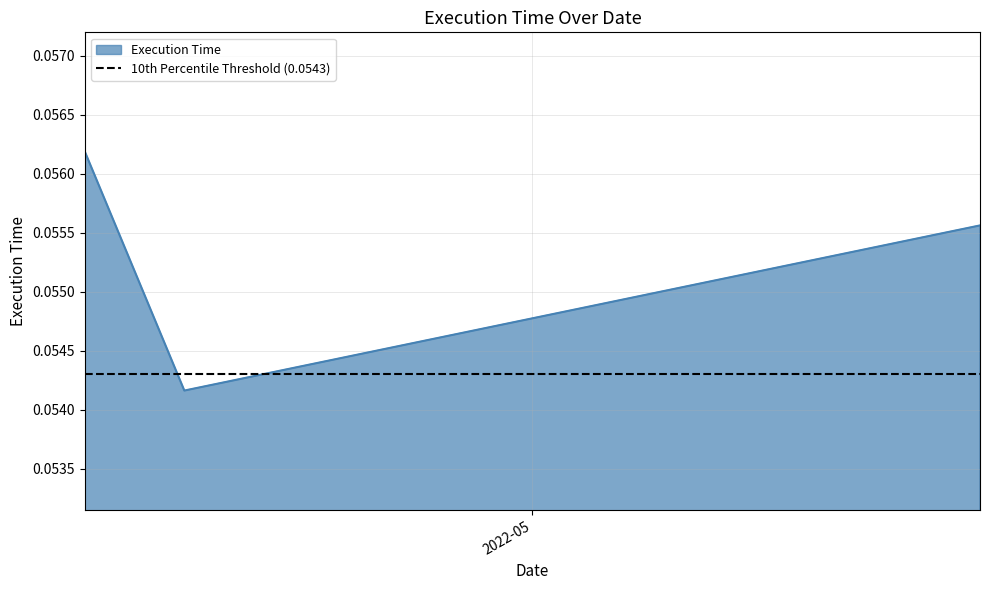

Count the values in the range 0 to 1.

3